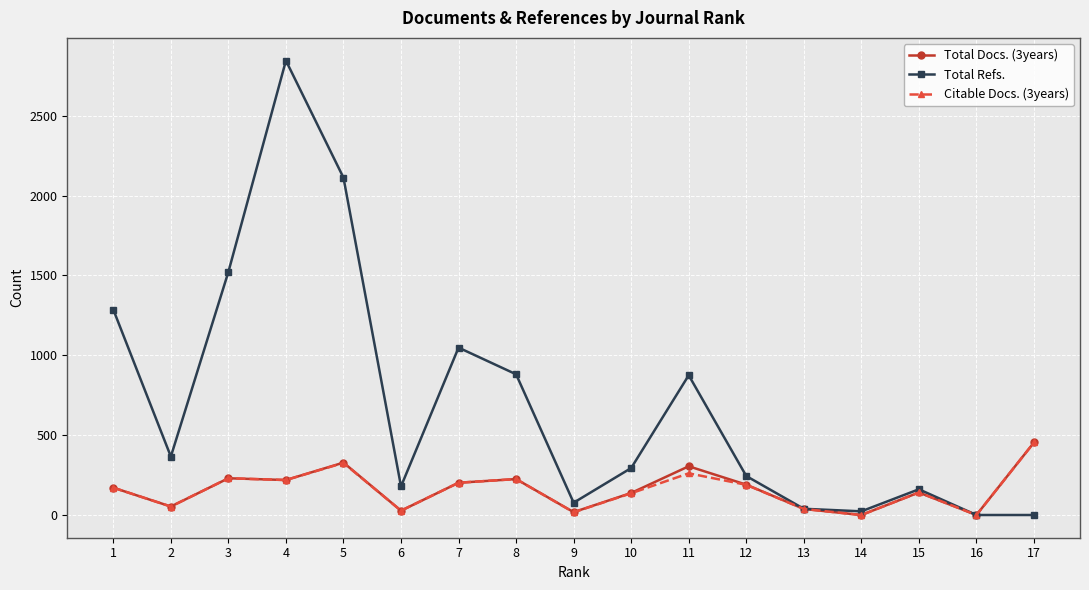

Which series has the largest total across all categories?

Total Refs.